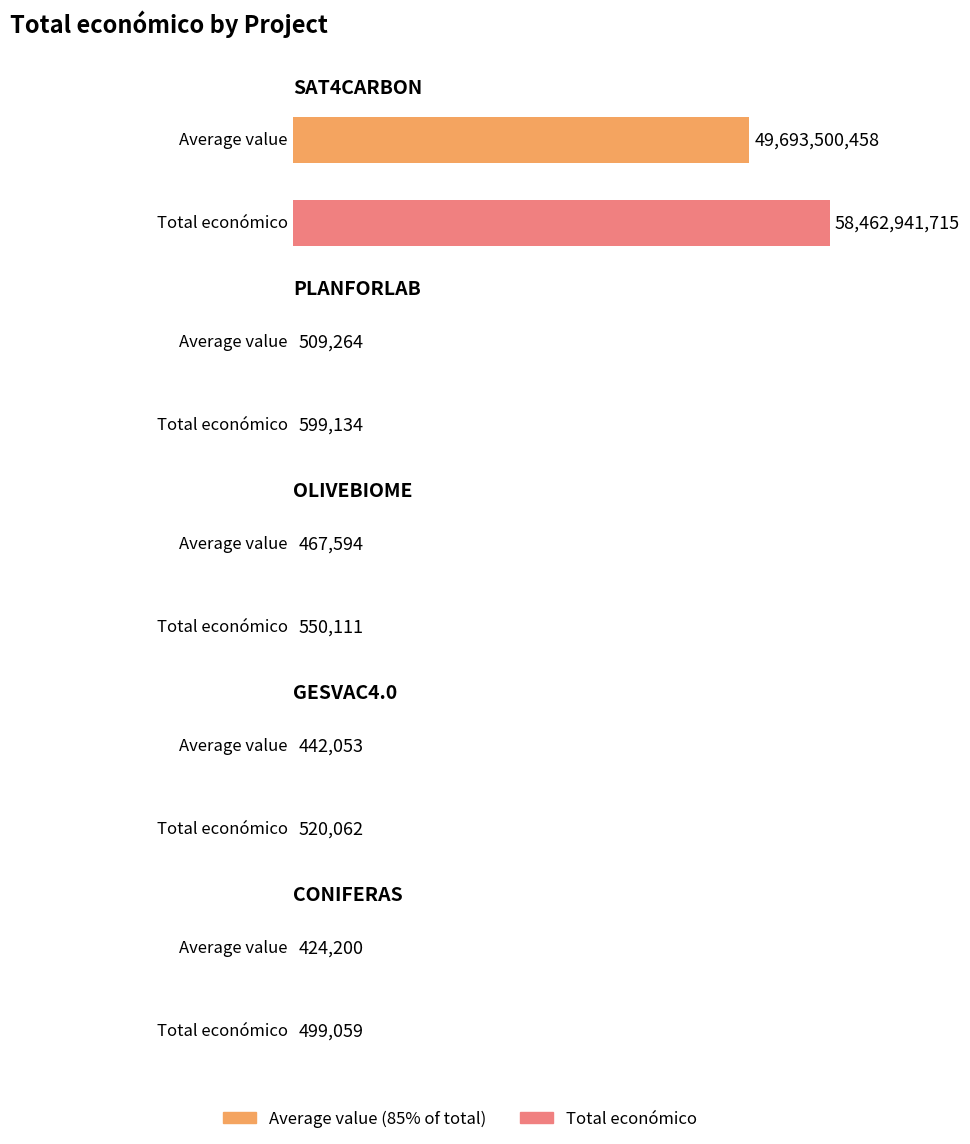

Count the number of categories in the chart.

5